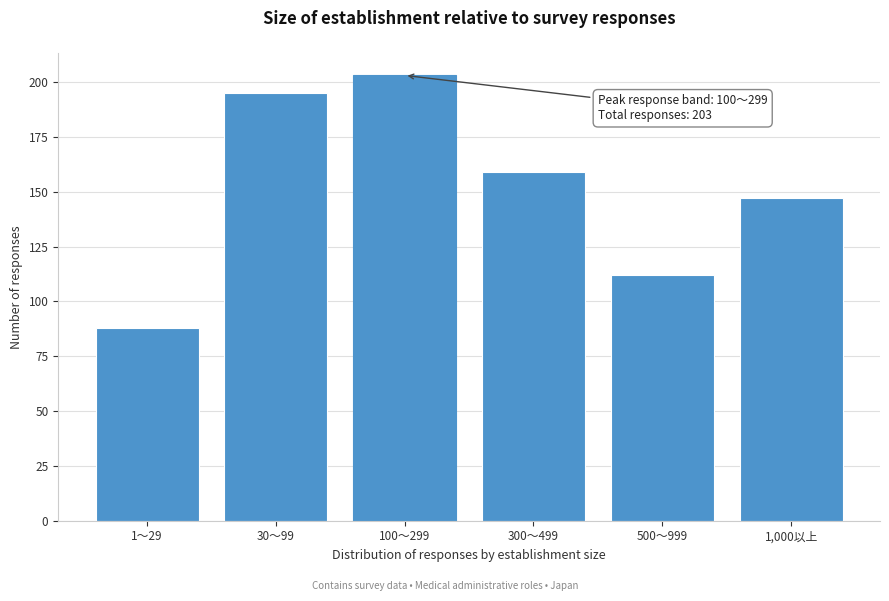

Reading left to right, transcribe all the data shown in this chart.

88	195	203	159	112	147